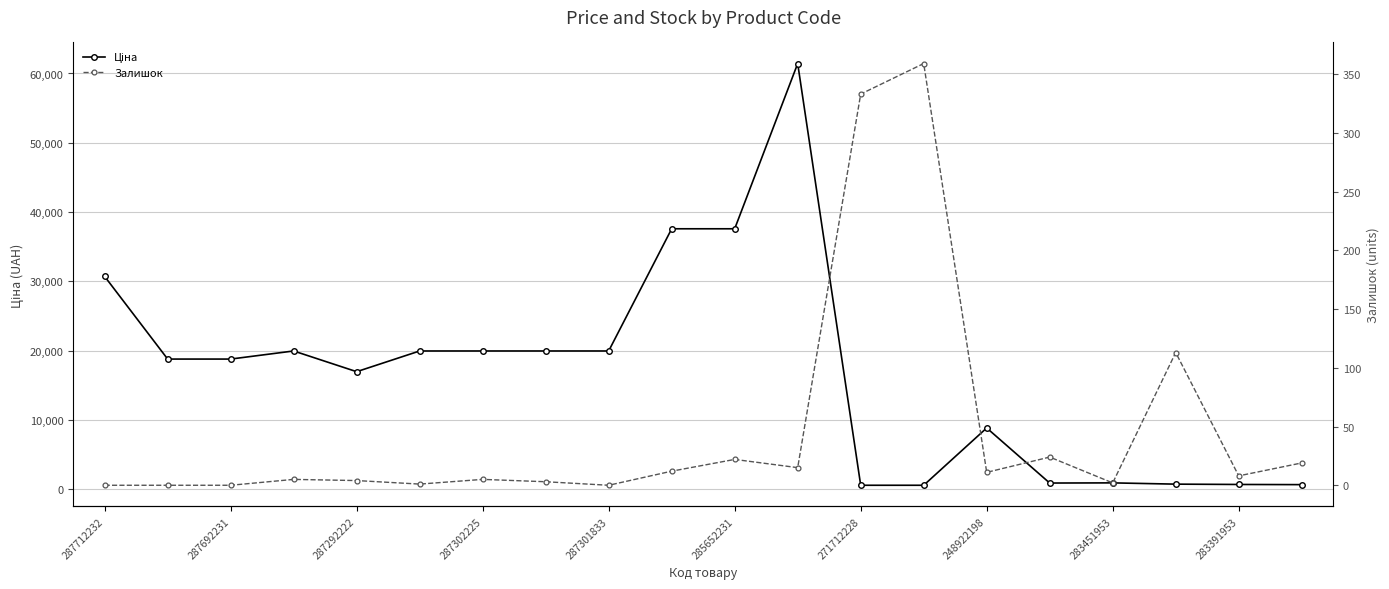

True or false: Ціна and Залишок intersect in this chart.

False